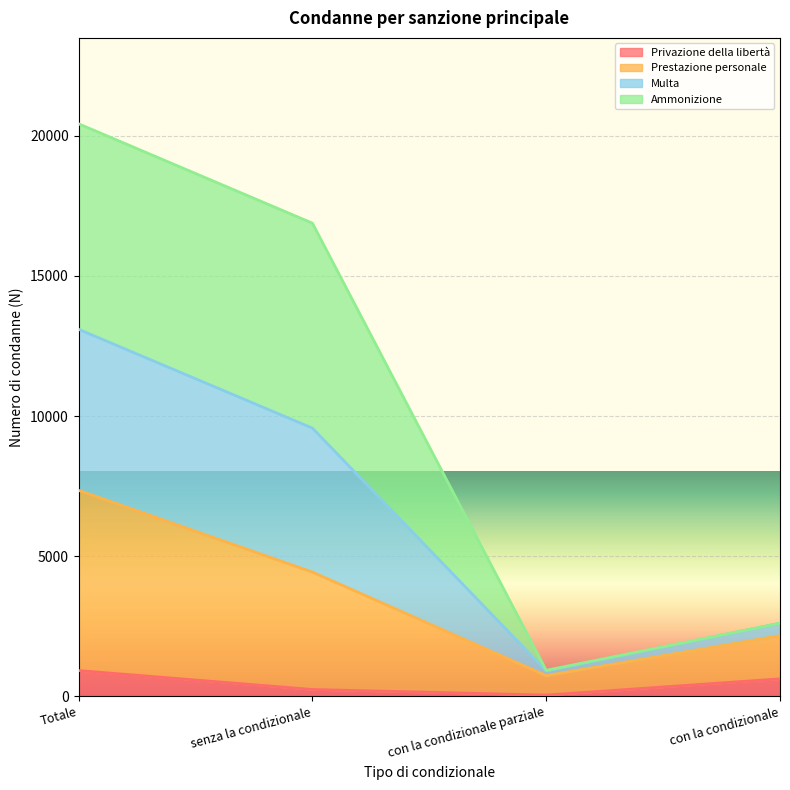

How many interior local valleys does the Prestazione personale series have?

1